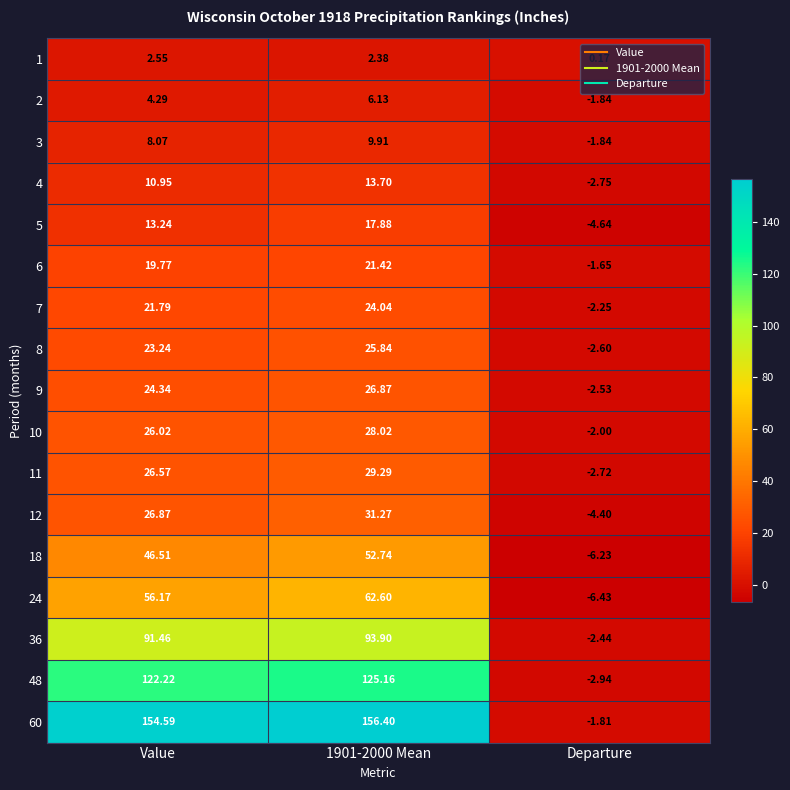

Is the value of 2 at Value greater than the value of 36 at Value?

No